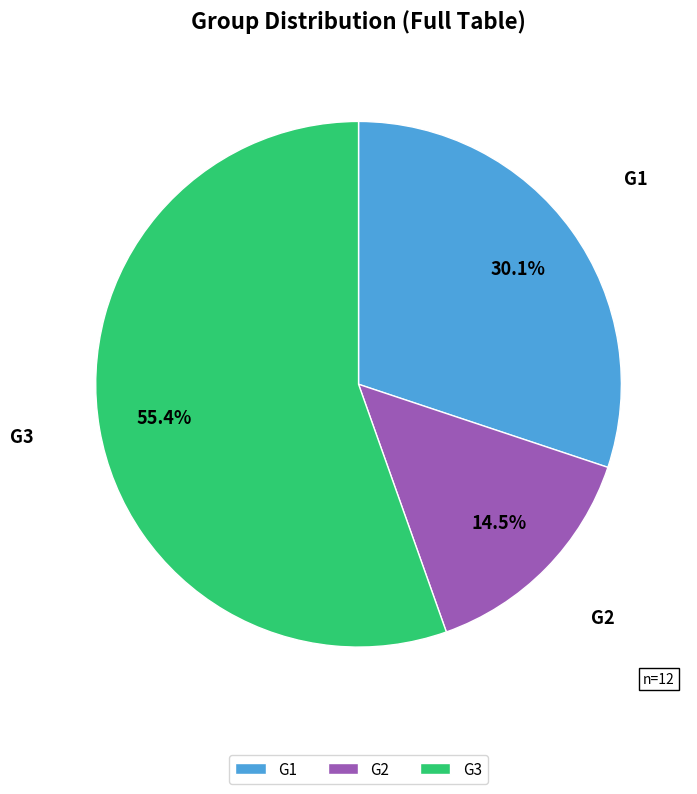

Which slice represents more than half of the pie?

G3